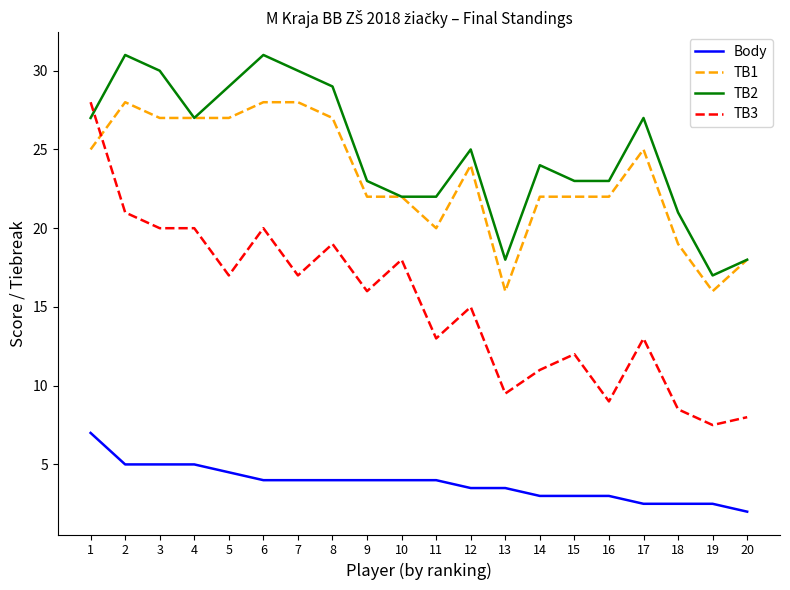

Reading right to left, list all the values displayed in this chart.

Body: 2.0	2.5	2.5	2.5	3.0	3.0	3.0	3.5	3.5	4.0	4.0	4.0	4.0	4.0	4.0	4.5	5.0	5.0	5.0	7.0
TB1: 18.0	16.0	19.0	25.0	22.0	22.0	22.0	16.0	24.0	20.0	22.0	22.0	27.0	28.0	28.0	27.0	27.0	27.0	28.0	25.0
TB2: 18.0	17.0	21.0	27.0	23.0	23.0	24.0	18.0	25.0	22.0	22.0	23.0	29.0	30.0	31.0	29.0	27.0	30.0	31.0	27.0
TB3: 8.0	7.5	8.5	13.0	9.0	12.0	11.0	9.5	15.0	13.0	18.0	16.0	19.0	17.0	20.0	17.0	20.0	20.0	21.0	28.0